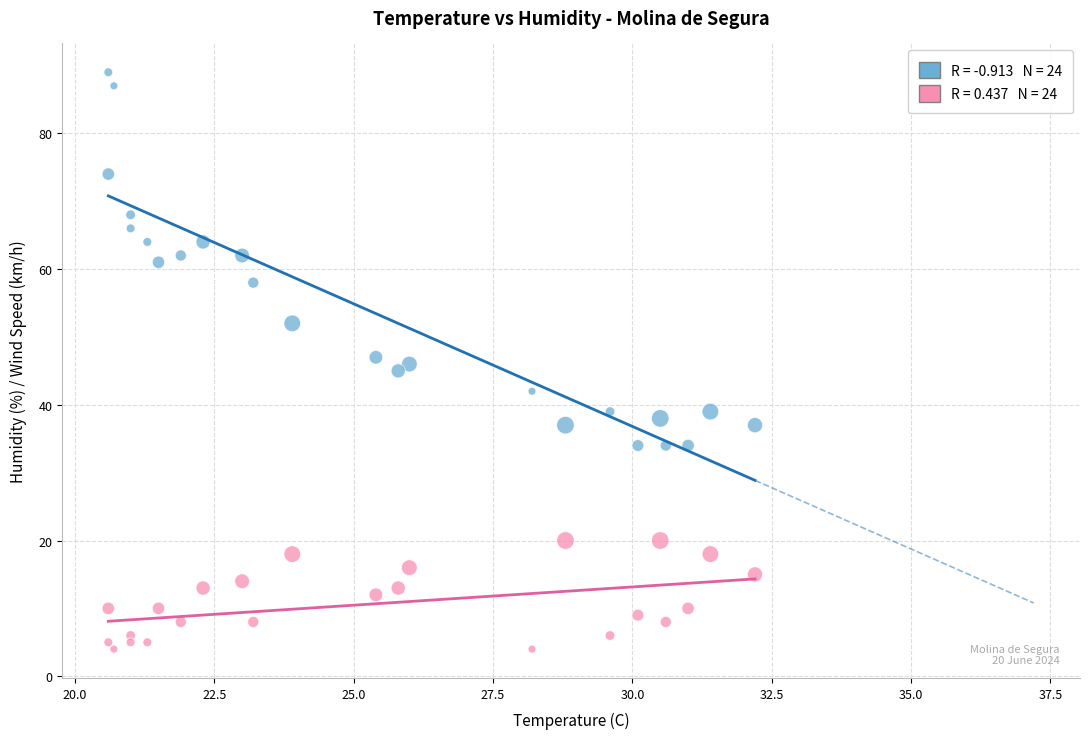

Across all data points, what is the range of Y values (max minus min)?

85